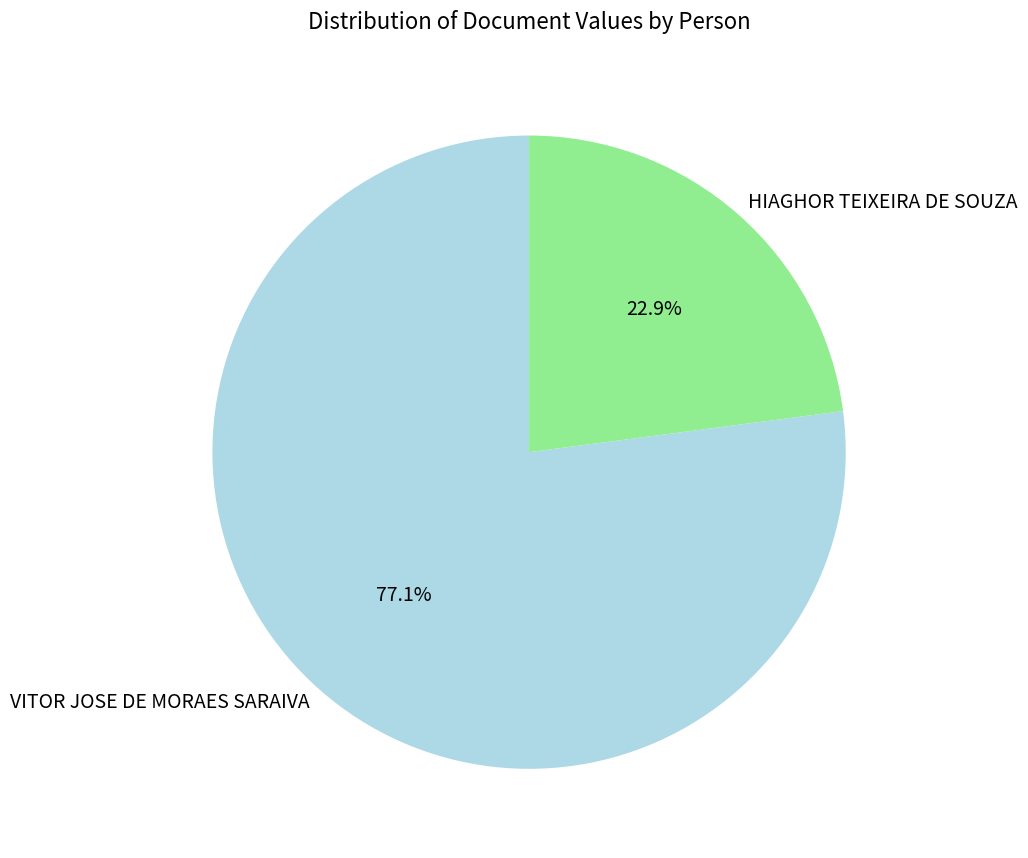

How many slices are in this pie chart?

2